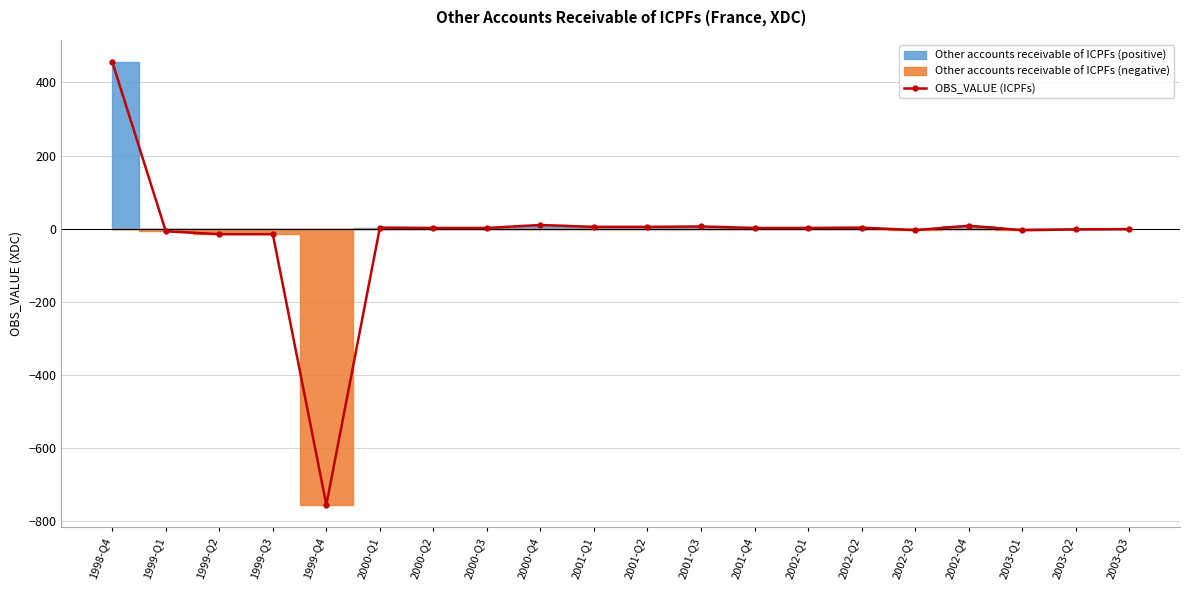

How many values are below 2?

8